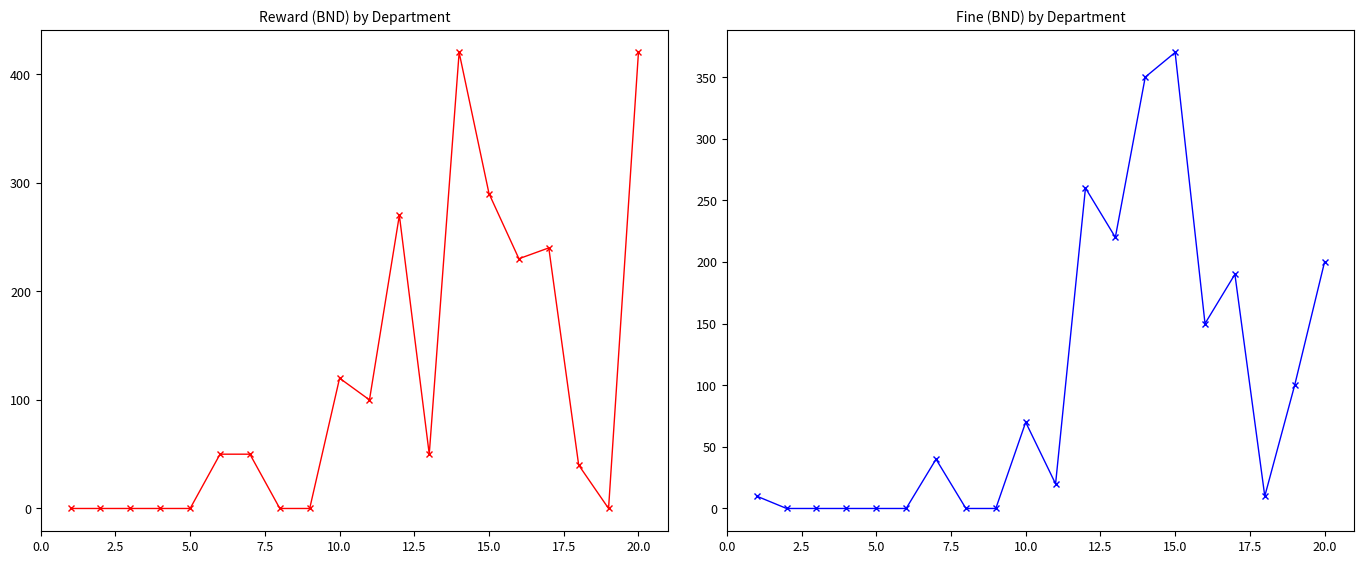

How many lines are shown in the chart?

2